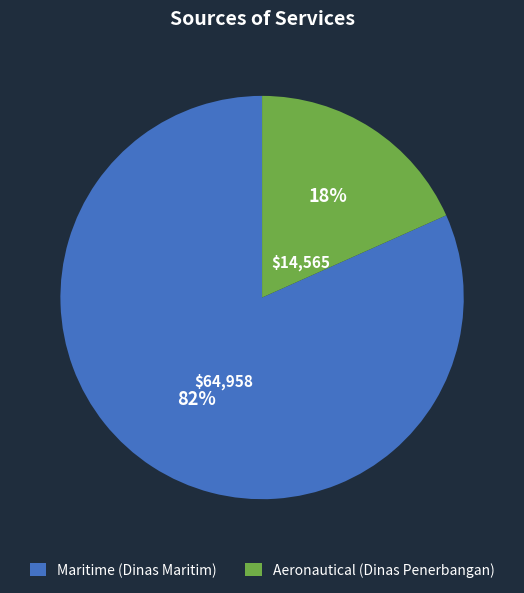

Between Maritime (Dinas Maritim) and Aeronautical (Dinas Penerbangan), which is larger?

Maritime (Dinas Maritim)